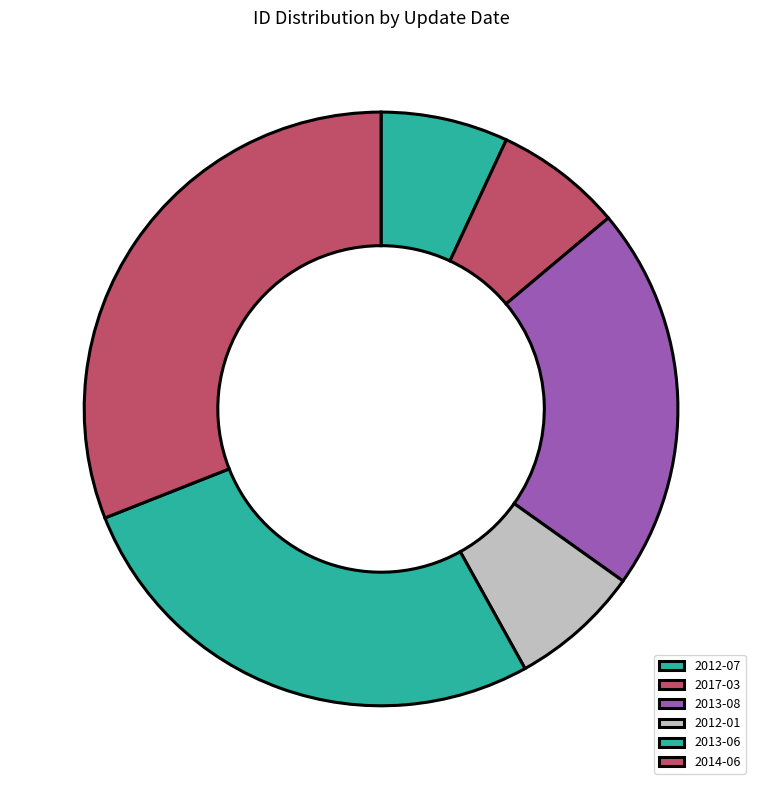

What is the largest slice in the pie chart?

2014-06